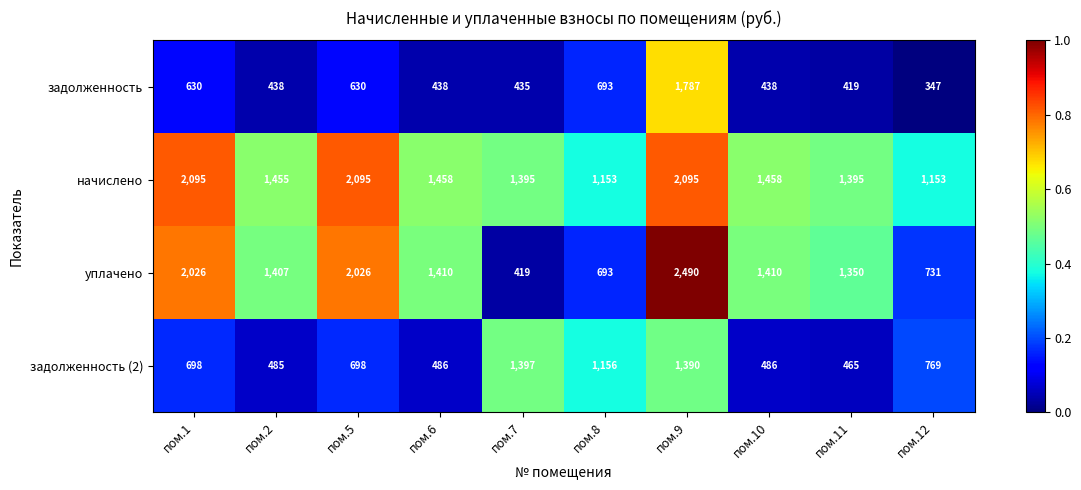

Which series has the widest spread of values?

уплачено